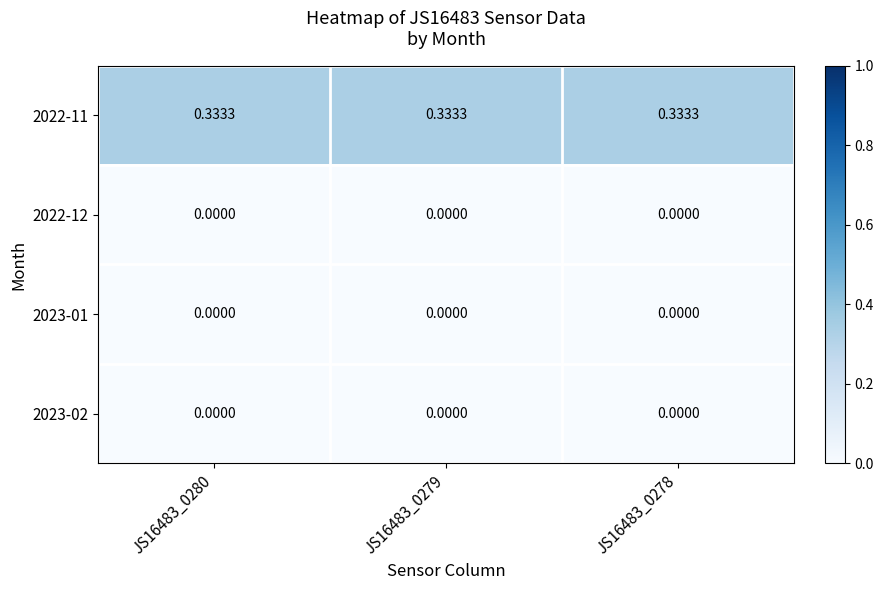

Is the value of 2023-01 at JS16483_0279 greater than the value of 2022-11 at JS16483_0280?

No